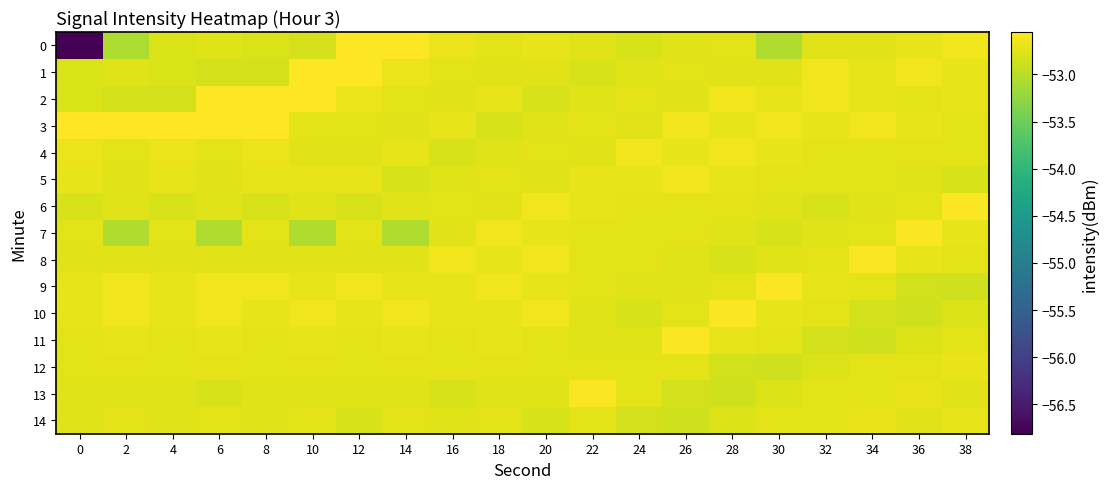

Reading left to right, list all the values displayed in this chart.

0: 0=-56.8	2=-53.1	4=-52.8	6=-52.8	8=-52.8	10=-52.8	12=-52.6	14=-52.6	16=-52.7	18=-52.7	20=-52.7	22=-52.7	24=-52.8	26=-52.8	28=-52.7	30=-53.1	32=-52.7	34=-52.7	36=-52.7	38=-52.6
1: 0=-52.8	2=-52.8	4=-52.8	6=-52.8	8=-52.8	10=-52.6	12=-52.6	14=-52.7	16=-52.7	18=-52.7	20=-52.7	22=-52.8	24=-52.8	26=-52.7	28=-52.7	30=-52.7	32=-52.6	34=-52.7	36=-52.6	38=-52.7
2: 0=-52.8	2=-52.8	4=-52.8	6=-52.6	8=-52.6	10=-52.6	12=-52.7	14=-52.7	16=-52.7	18=-52.7	20=-52.8	22=-52.8	24=-52.7	26=-52.7	28=-52.6	30=-52.7	32=-52.6	34=-52.7	36=-52.7	38=-52.7
3: 0=-52.6	2=-52.6	4=-52.6	6=-52.6	8=-52.6	10=-52.7	12=-52.7	14=-52.7	16=-52.7	18=-52.8	20=-52.8	22=-52.7	24=-52.7	26=-52.6	28=-52.7	30=-52.6	32=-52.7	34=-52.6	36=-52.7	38=-52.7
4: 0=-52.7	2=-52.7	4=-52.7	6=-52.7	8=-52.7	10=-52.7	12=-52.7	14=-52.7	16=-52.8	18=-52.8	20=-52.7	22=-52.7	24=-52.6	26=-52.7	28=-52.6	30=-52.7	32=-52.7	34=-52.7	36=-52.7	38=-52.7
5: 0=-52.7	2=-52.7	4=-52.7	6=-52.7	8=-52.7	10=-52.7	12=-52.7	14=-52.8	16=-52.8	18=-52.7	20=-52.7	22=-52.7	24=-52.7	26=-52.6	28=-52.7	30=-52.7	32=-52.7	34=-52.7	36=-52.8	38=-52.8
6: 0=-52.8	2=-52.8	4=-52.8	6=-52.8	8=-52.8	10=-52.8	12=-52.8	14=-52.8	16=-52.7	18=-52.7	20=-52.6	22=-52.7	24=-52.7	26=-52.7	28=-52.7	30=-52.8	32=-52.8	34=-52.8	36=-52.7	38=-52.6
7: 0=-52.7	2=-53.1	4=-52.7	6=-53.1	8=-52.7	10=-53.1	12=-52.7	14=-53.1	16=-52.7	18=-52.6	20=-52.7	22=-52.7	24=-52.7	26=-52.7	28=-52.8	30=-52.8	32=-52.8	34=-52.7	36=-52.6	38=-52.7
8: 0=-52.7	2=-52.7	4=-52.7	6=-52.7	8=-52.7	10=-52.7	12=-52.7	14=-52.7	16=-52.6	18=-52.7	20=-52.6	22=-52.7	24=-52.7	26=-52.8	28=-52.8	30=-52.8	32=-52.7	34=-52.6	36=-52.7	38=-52.7
9: 0=-52.7	2=-52.6	4=-52.7	6=-52.6	8=-52.6	10=-52.7	12=-52.6	14=-52.7	16=-52.7	18=-52.6	20=-52.7	22=-52.7	24=-52.8	26=-52.8	28=-52.7	30=-52.6	32=-52.7	34=-52.7	36=-52.8	38=-52.9
10: 0=-52.7	2=-52.6	4=-52.7	6=-52.6	8=-52.7	10=-52.6	12=-52.7	14=-52.6	16=-52.7	18=-52.7	20=-52.6	22=-52.8	24=-52.8	26=-52.7	28=-52.6	30=-52.7	32=-52.7	34=-52.8	36=-52.9	38=-52.8
11: 0=-52.7	2=-52.7	4=-52.7	6=-52.7	8=-52.7	10=-52.7	12=-52.7	14=-52.7	16=-52.7	18=-52.7	20=-52.7	22=-52.8	24=-52.8	26=-52.6	28=-52.7	30=-52.7	32=-52.8	34=-52.9	36=-52.8	38=-52.7
12: 0=-52.7	2=-52.7	4=-52.7	6=-52.7	8=-52.7	10=-52.7	12=-52.7	14=-52.7	16=-52.7	18=-52.7	20=-52.7	22=-52.7	24=-52.7	26=-52.7	28=-52.8	30=-52.9	32=-52.8	34=-52.7	36=-52.7	38=-52.7
13: 0=-52.8	2=-52.8	4=-52.8	6=-52.8	8=-52.8	10=-52.8	12=-52.8	14=-52.8	16=-52.8	18=-52.8	20=-52.8	22=-52.6	24=-52.7	26=-52.8	28=-52.9	30=-52.8	32=-52.7	34=-52.7	36=-52.7	38=-52.7
14: 0=-52.8	2=-52.7	4=-52.8	6=-52.7	8=-52.8	10=-52.7	12=-52.8	14=-52.7	16=-52.8	18=-52.7	20=-52.8	22=-52.7	24=-52.8	26=-52.9	28=-52.8	30=-52.7	32=-52.7	34=-52.7	36=-52.7	38=-52.7